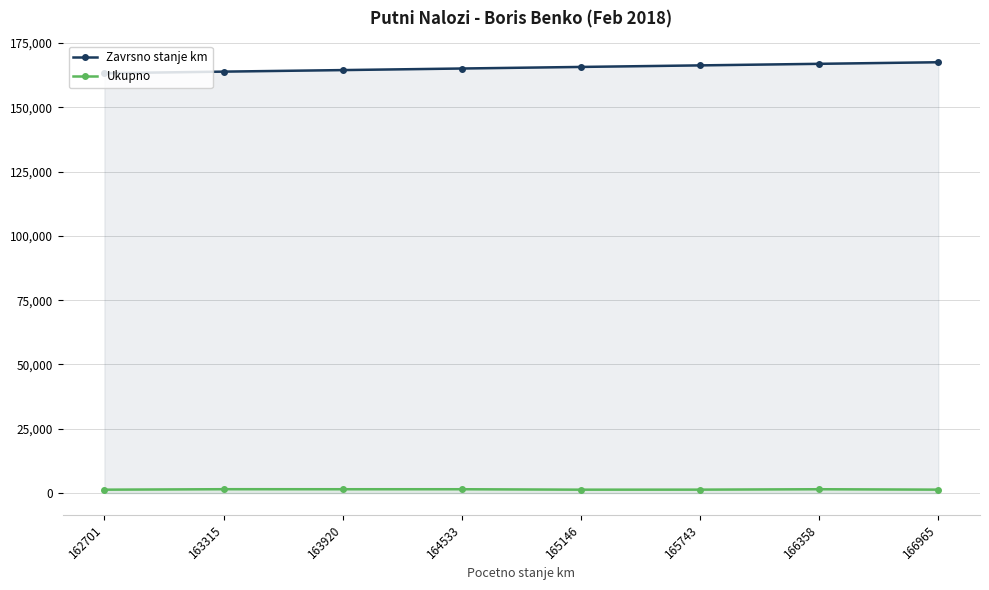

Reading left to right, what are all the values shown in this chart?

Zavrsno stanje km: 162701=163275	163315=163895	163920=164494	164533=165107	165146=165720	165743=166323	166358=166932	166965=167545
Ukupno: 162701=1318	163315=1500	163920=1488	164533=1488	165146=1318	165743=1330	166358=1488	166965=1330